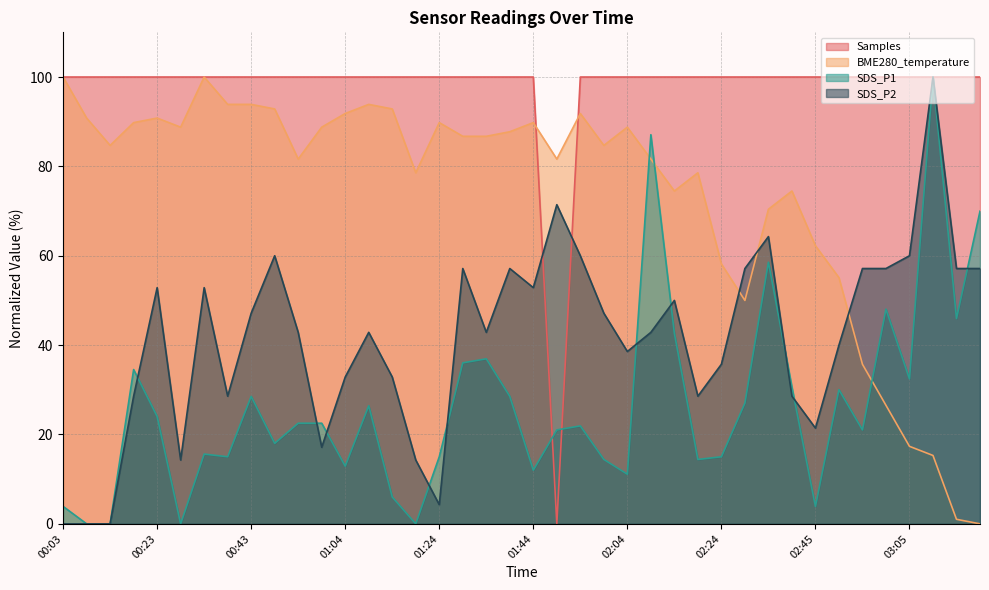

What is the label of the 32nd point from the right?

00:43